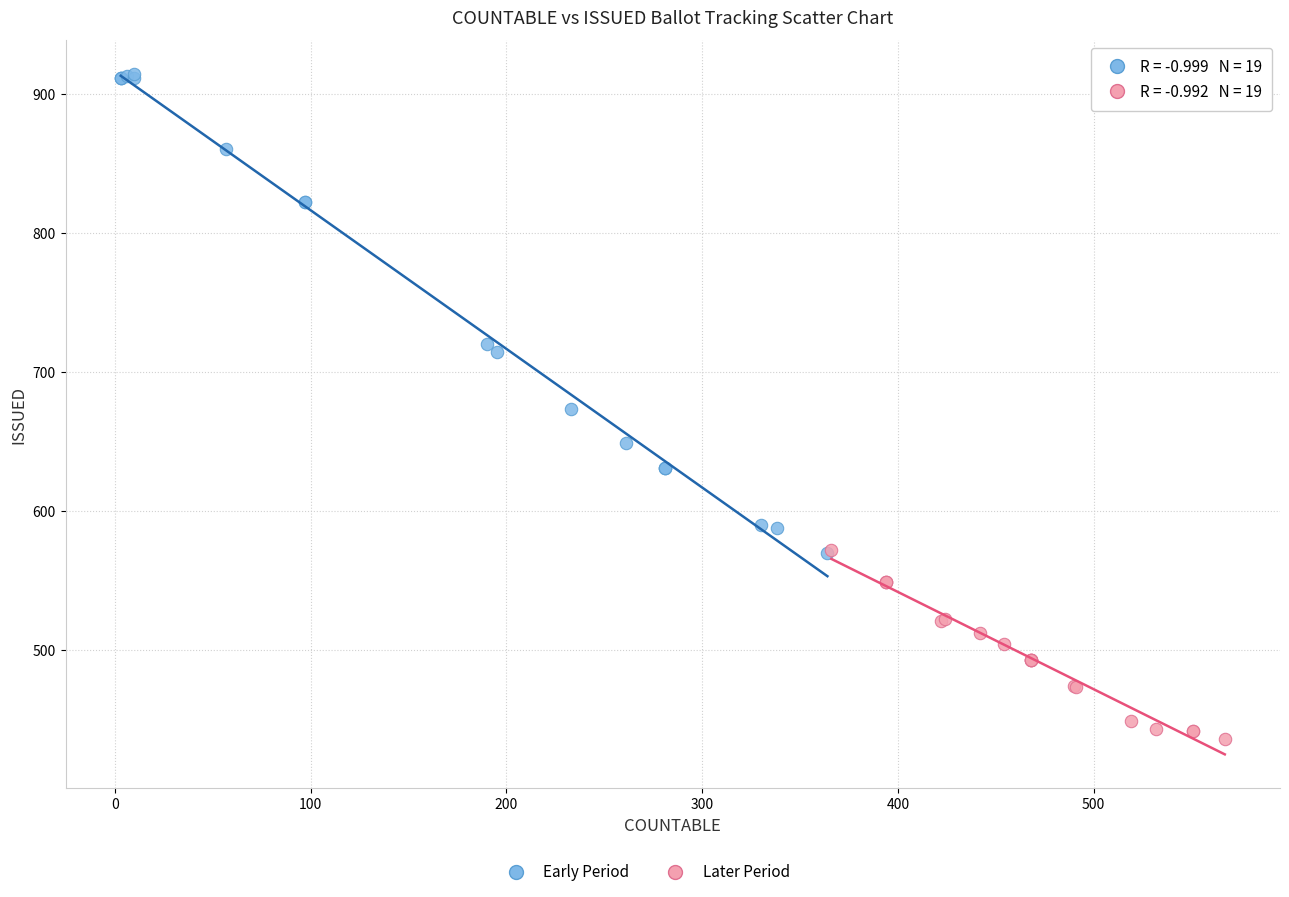

Which series reaches the minimum Y coordinate?

Later Period